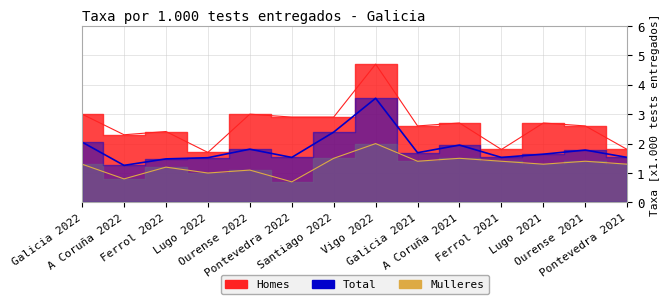

What position from the left is Pontevedra 2021?

14